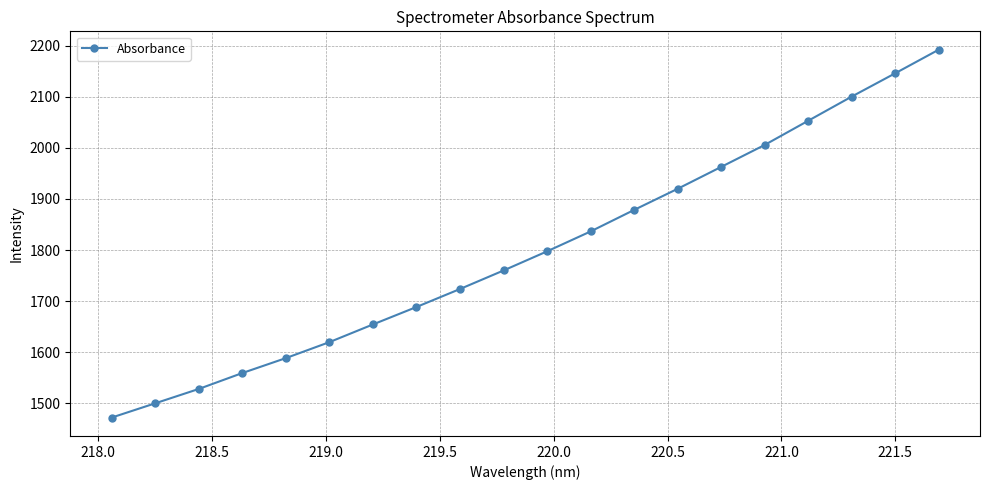

How many lines are shown in the chart?

1